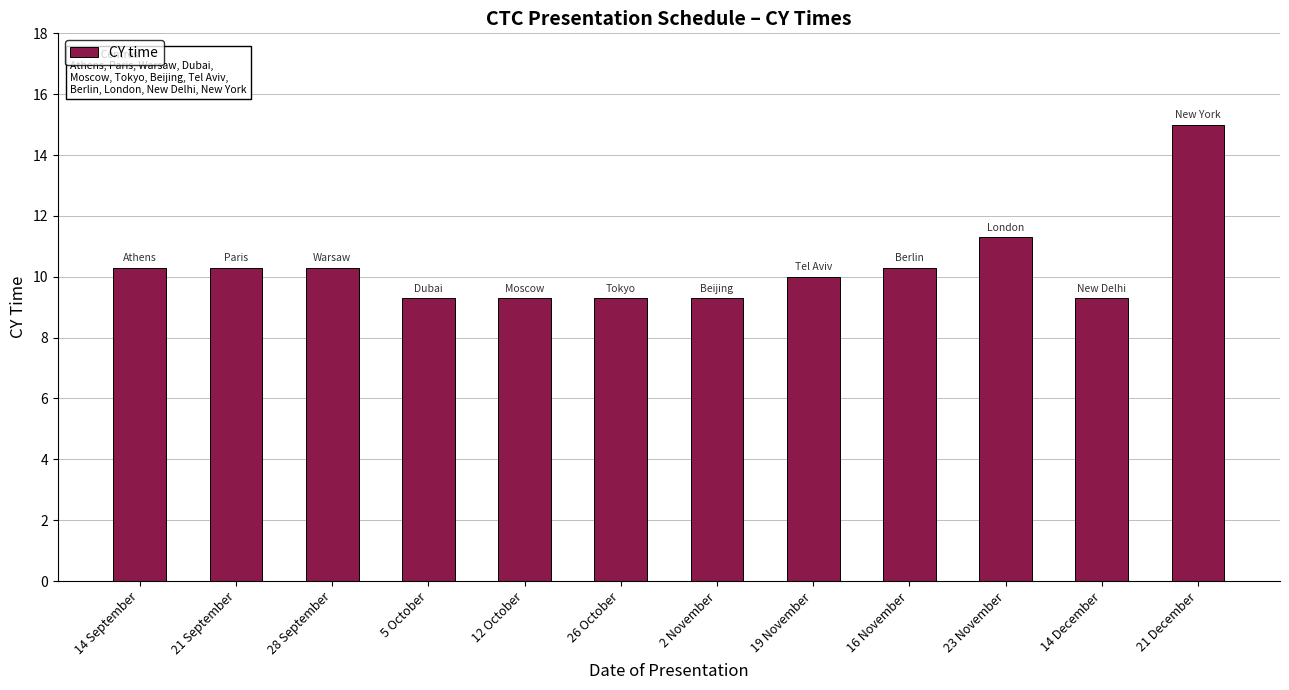

Which has a higher value, 28 September or 26 October?

28 September